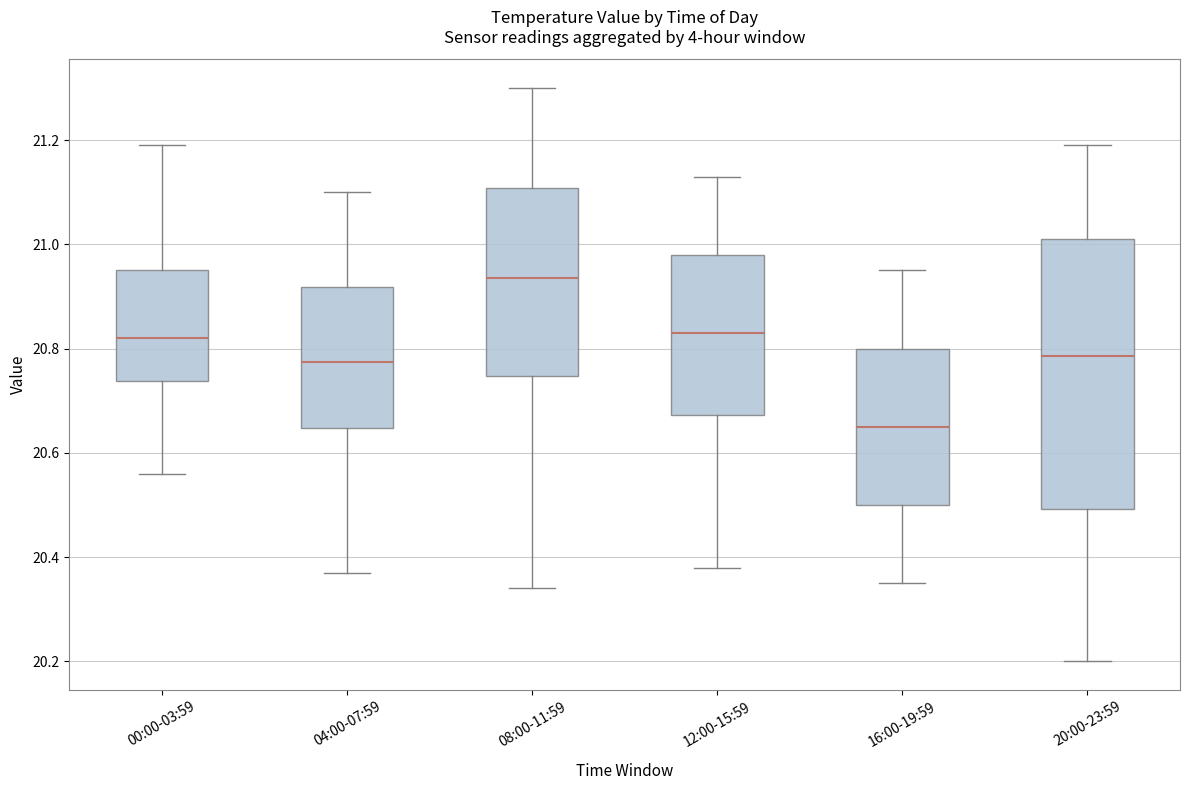

Reading left to right, read every box against the y-axis: the position of its median line, the range the box covers, and the ends of its whiskers. The values are not printed on the chart, so give them approximately, as read against the axis.

00:00-03:59: median 20.82, box 20.74 to 20.96, whiskers 20.56 to 21.20
04:00-07:59: median 20.78, box 20.64 to 20.92, whiskers 20.38 to 21.10
08:00-11:59: median 20.94, box 20.74 to 21.10, whiskers 20.34 to 21.30
12:00-15:59: median 20.84, box 20.68 to 20.98, whiskers 20.38 to 21.14
16:00-19:59: median 20.66, box 20.50 to 20.80, whiskers 20.36 to 20.96
20:00-23:59: median 20.78, box 20.50 to 21.02, whiskers 20.20 to 21.20